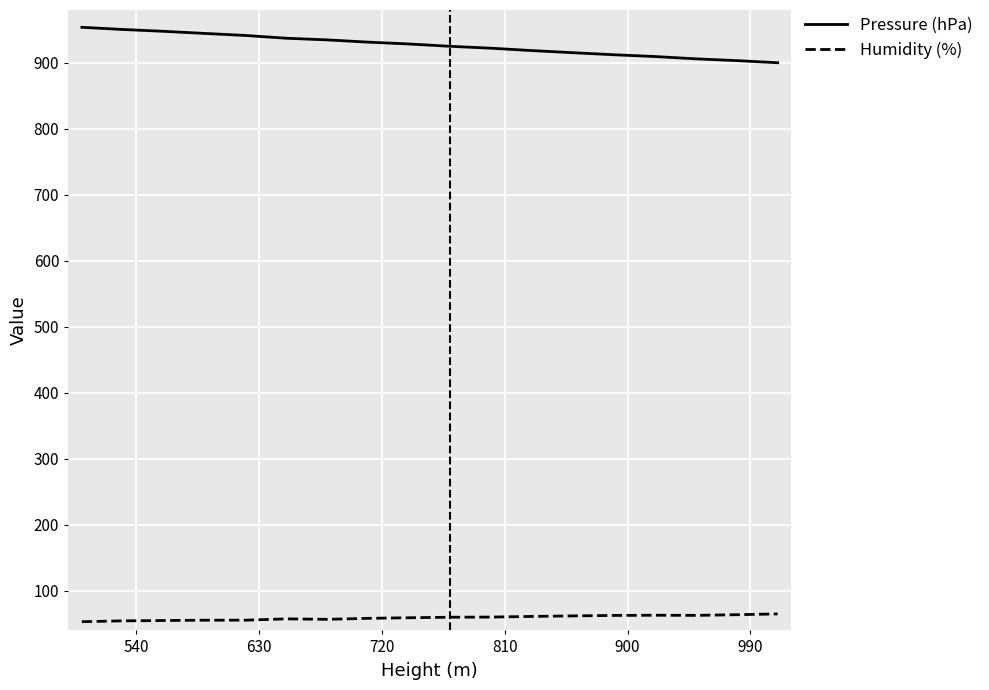

List the series in order of their overall mean, lowest first.

Humidity (%), Pressure (hPa)